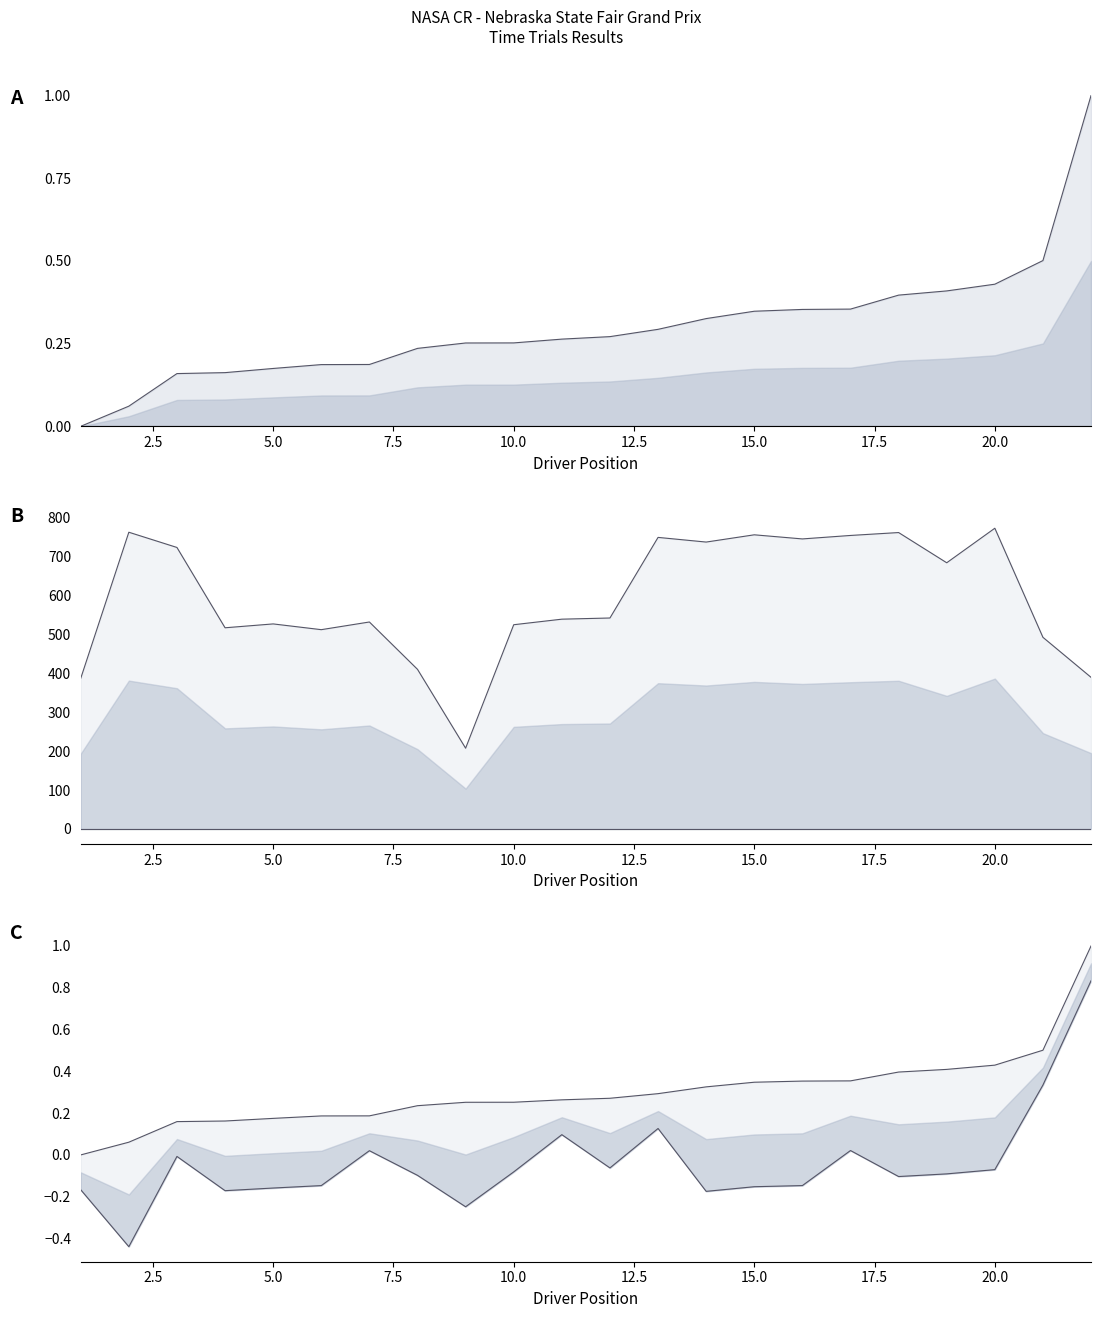

Is the value of Best Lap Time at 21 greater than the value of Total Time at 4?

No